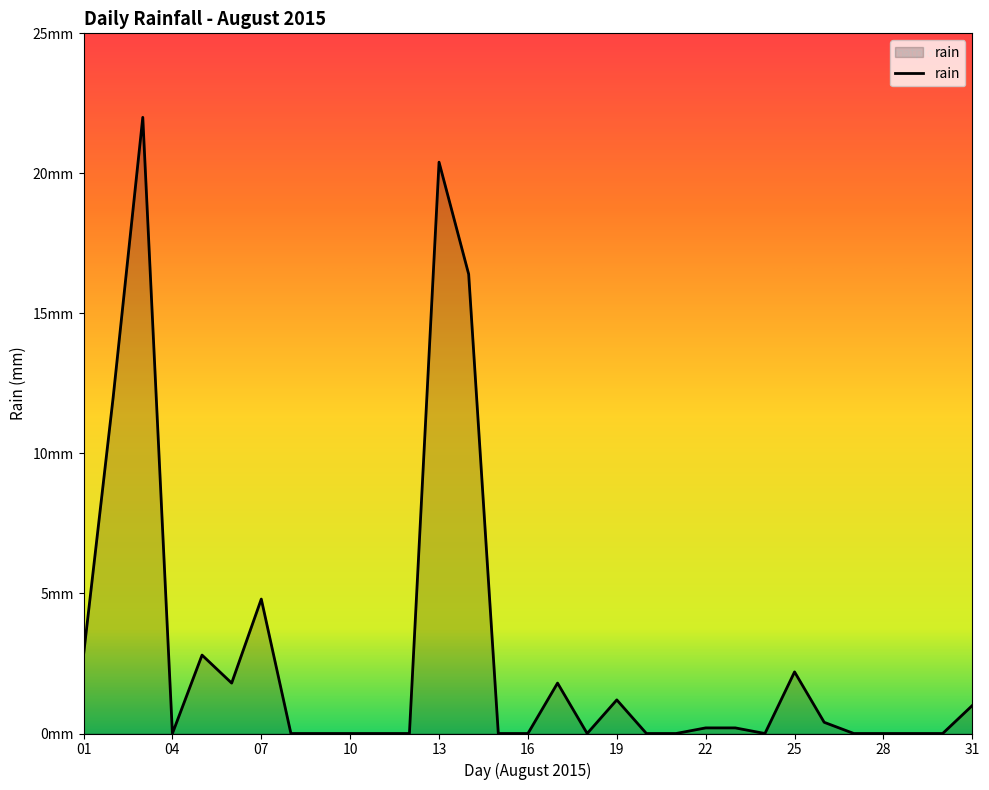

True or false: there are more than 2 points higher than both neighbors.

True